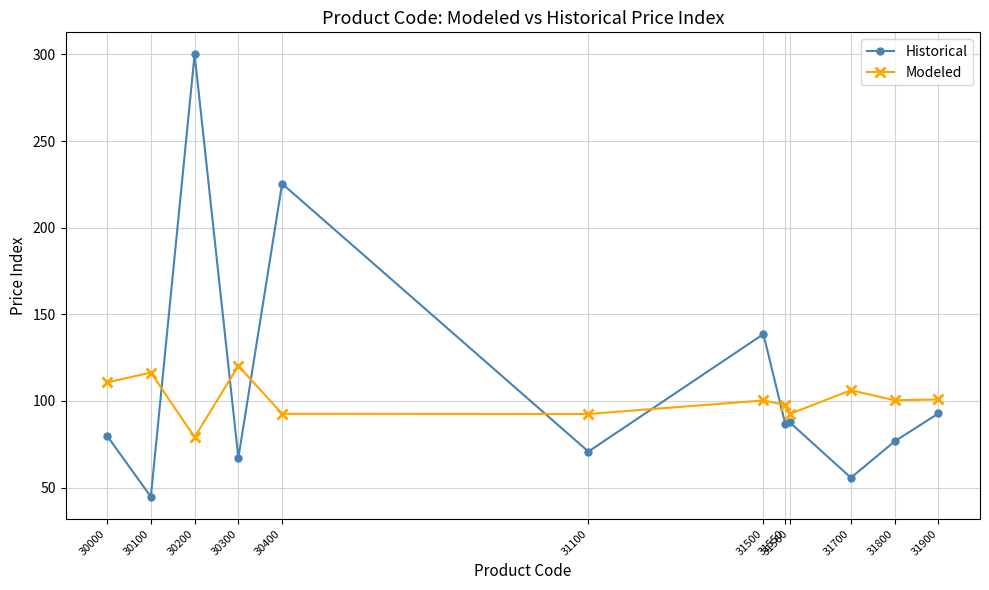

What are all the series names shown in the legend?

Historical, Modeled